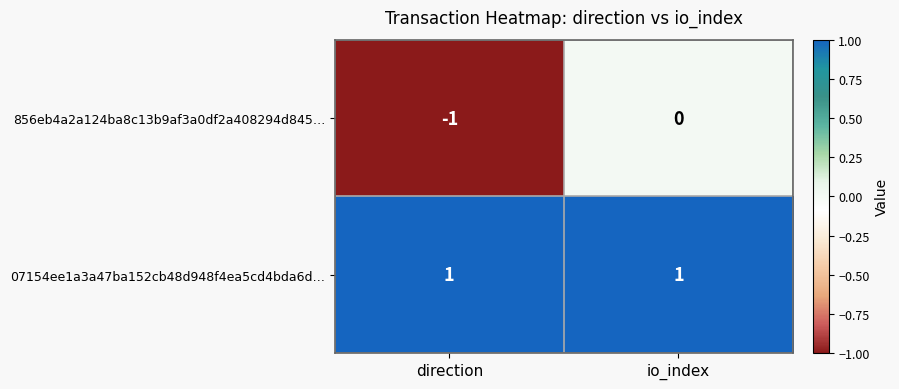

How many categories are shown in the chart?

2